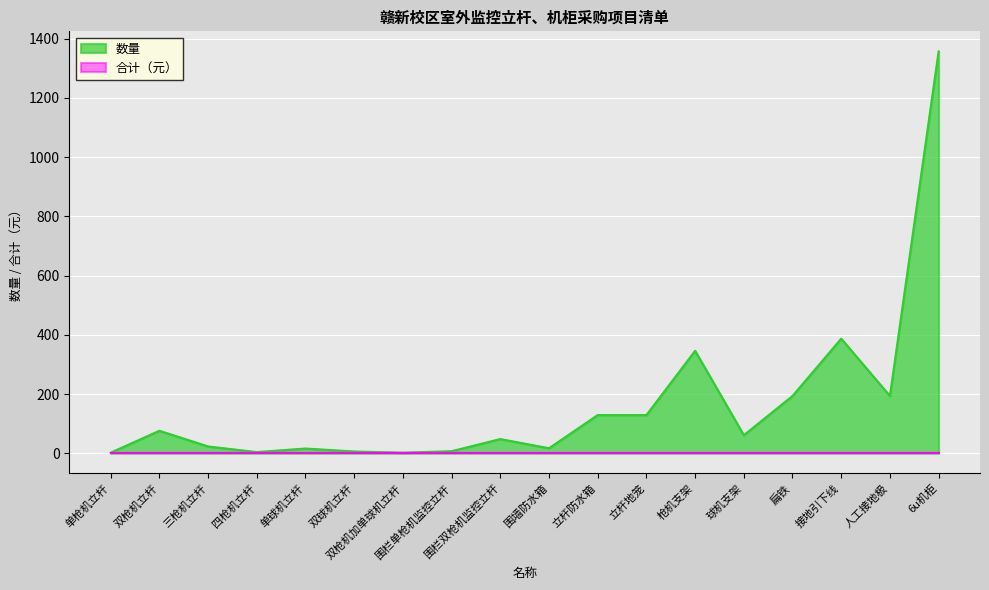

What is the value of the 6th point from the left?

6.0